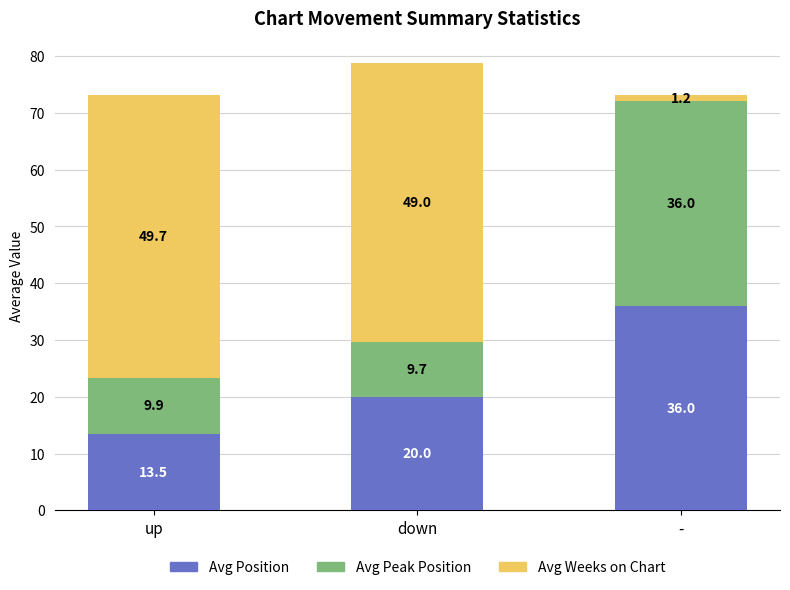

List the labels in order of Avg Position value, largest first.

-, down, up